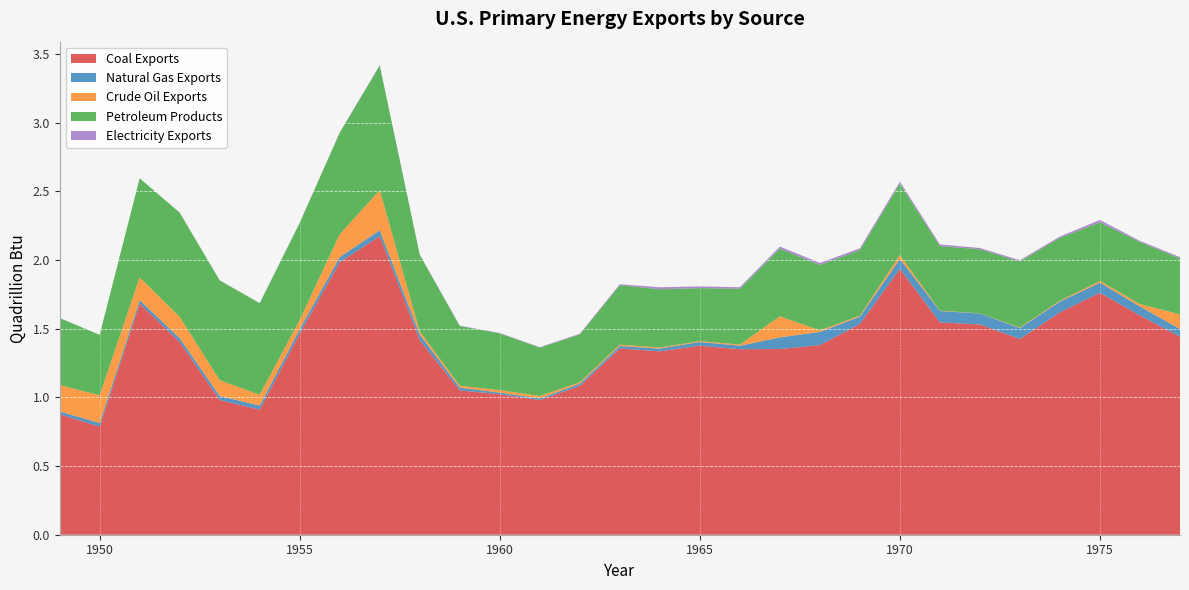

Reading right to left, list all the values displayed in this chart.

Coal Exports: 1977=1.4	1976=1.6	1975=1.8	1974=1.6	1973=1.4	1972=1.5	1971=1.5	1970=1.9	1969=1.5	1968=1.4	1967=1.4	1966=1.4	1965=1.4	1964=1.3	1963=1.4	1962=1.1	1961=1.0	1960=1.0	1959=1.1	1958=1.4	1957=2.2	1956=2.0	1955=1.5	1954=0.9	1953=1.0	1952=1.4	1951=1.7	1950=0.8	1949=0.9
Natural Gas Exports: 1977=0.1	1976=0.1	1975=0.1	1974=0.1	1973=0.1	1972=0.1	1971=0.1	1970=0.1	1969=0.1	1968=0.1	1967=0.1	1966=0.0	1965=0.0	1964=0.0	1963=0.0	1962=0.0	1961=0.0	1960=0.0	1959=0.0	1958=0.0	1957=0.0	1956=0.0	1955=0.0	1954=0.0	1953=0.0	1952=0.0	1951=0.0	1950=0.0	1949=0.0
Crude Oil Exports: 1977=0.1	1976=0.0	1975=0.0	1974=0.0	1973=0.0	1972=0.0	1971=0.0	1970=0.0	1969=0.0	1968=0.0	1967=0.2	1966=0.0	1965=0.0	1964=0.0	1963=0.0	1962=0.0	1961=0.0	1960=0.0	1959=0.0	1958=0.0	1957=0.3	1956=0.2	1955=0.1	1954=0.1	1953=0.1	1952=0.2	1951=0.2	1950=0.2	1949=0.2
Petroleum Products: 1977=0.4	1976=0.5	1975=0.4	1974=0.5	1973=0.5	1972=0.5	1971=0.5	1970=0.5	1969=0.5	1968=0.5	1967=0.5	1966=0.4	1965=0.4	1964=0.4	1963=0.4	1962=0.3	1961=0.4	1960=0.4	1959=0.4	1958=0.6	1957=0.9	1956=0.7	1955=0.7	1954=0.7	1953=0.7	1952=0.8	1951=0.7	1950=0.4	1949=0.5
Electricity Exports: 1977=0.0	1976=0.0	1975=0.0	1974=0.0	1973=0.0	1972=0.0	1971=0.0	1970=0.0	1969=0.0	1968=0.0	1967=0.0	1966=0.0	1965=0.0	1964=0.0	1963=0.0	1962=0.0	1961=0.0	1960=0.0	1959=0.0	1958=0.0	1957=0.0	1956=0.0	1955=0.0	1954=0.0	1953=0.0	1952=0.0	1951=0.0	1950=0.0	1949=0.0